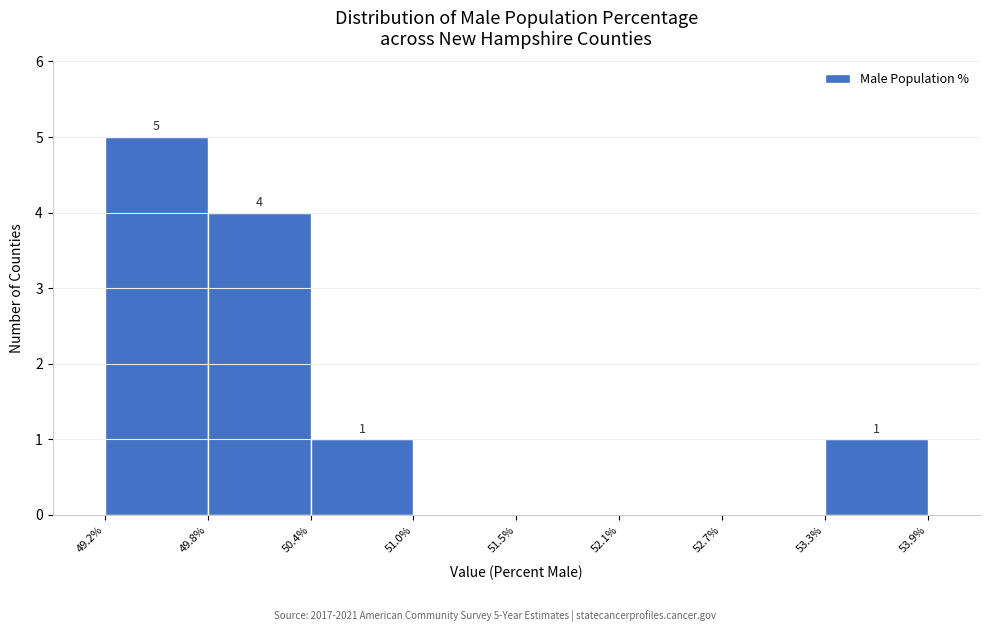

Over which range of the x-axis is the bar tallest?

49.2% to 49.8%